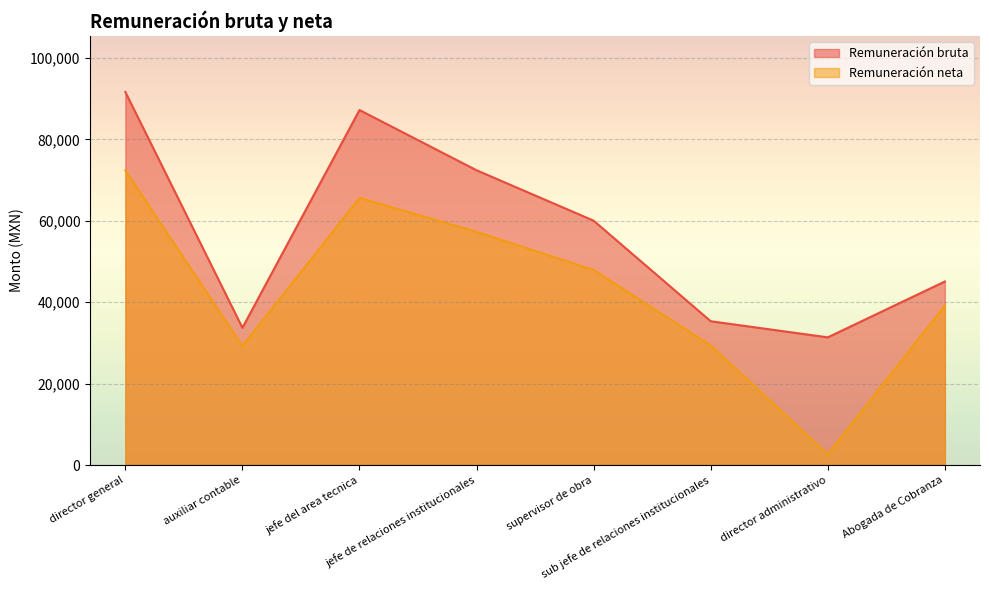

List the labels in order of Remuneración neta value, largest first.

director general, jefe del area tecnica, jefe de relaciones institucionales, supervisor de obra, Abogada de Cobranza, sub jefe de relaciones institucionales, auxiliar contable, director administrativo